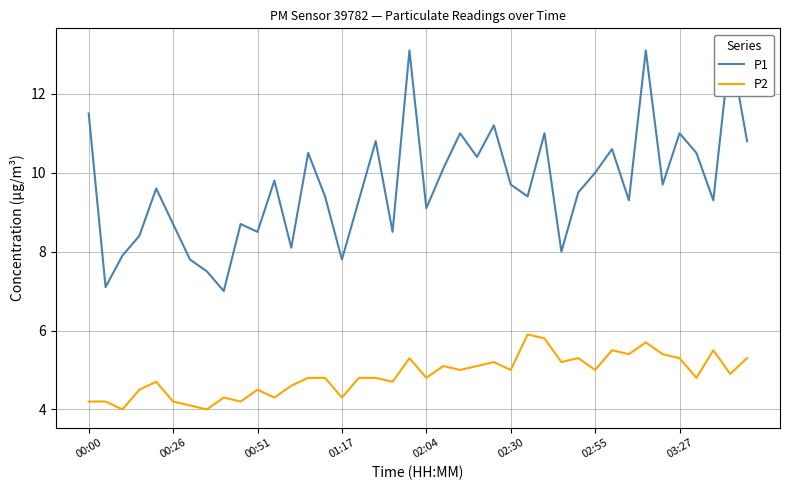

What is the maximum value for P2?

5.9